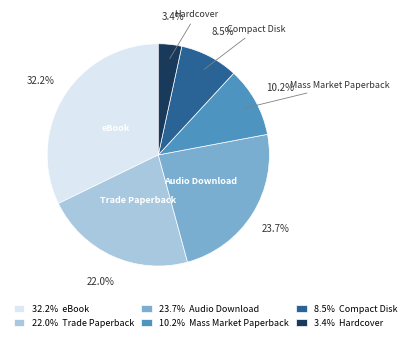

Rank the categories by value from lowest to highest.

Hardcover, Compact Disk, Mass Market Paperback, Trade Paperback, Audio Download, eBook